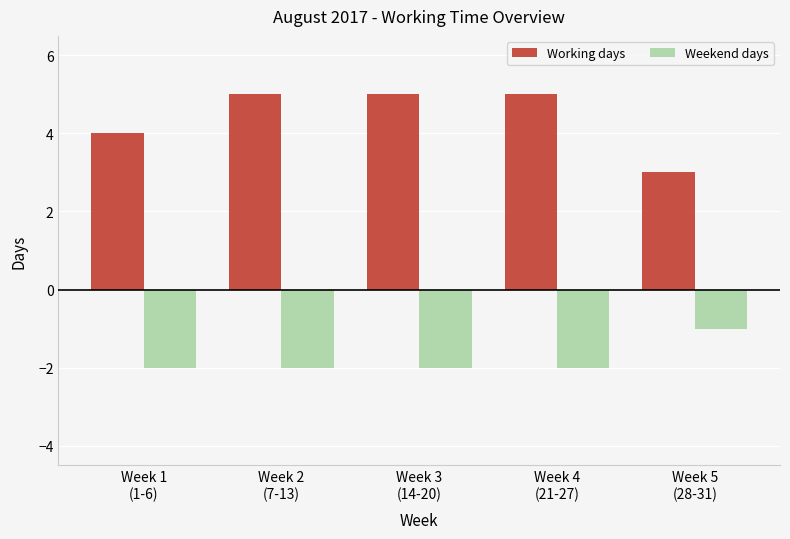

List the series in order of their peak value, highest first.

Working days, Weekend days